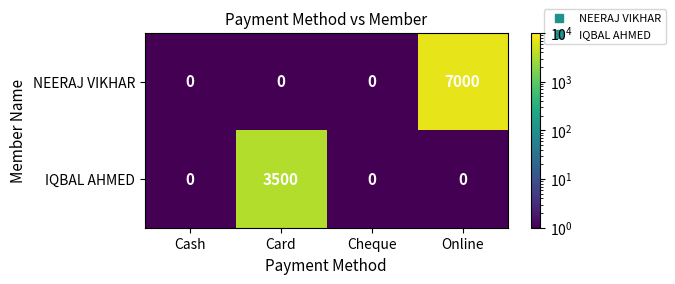

How many IQBAL AHMED values are between 0 and 3500?

4